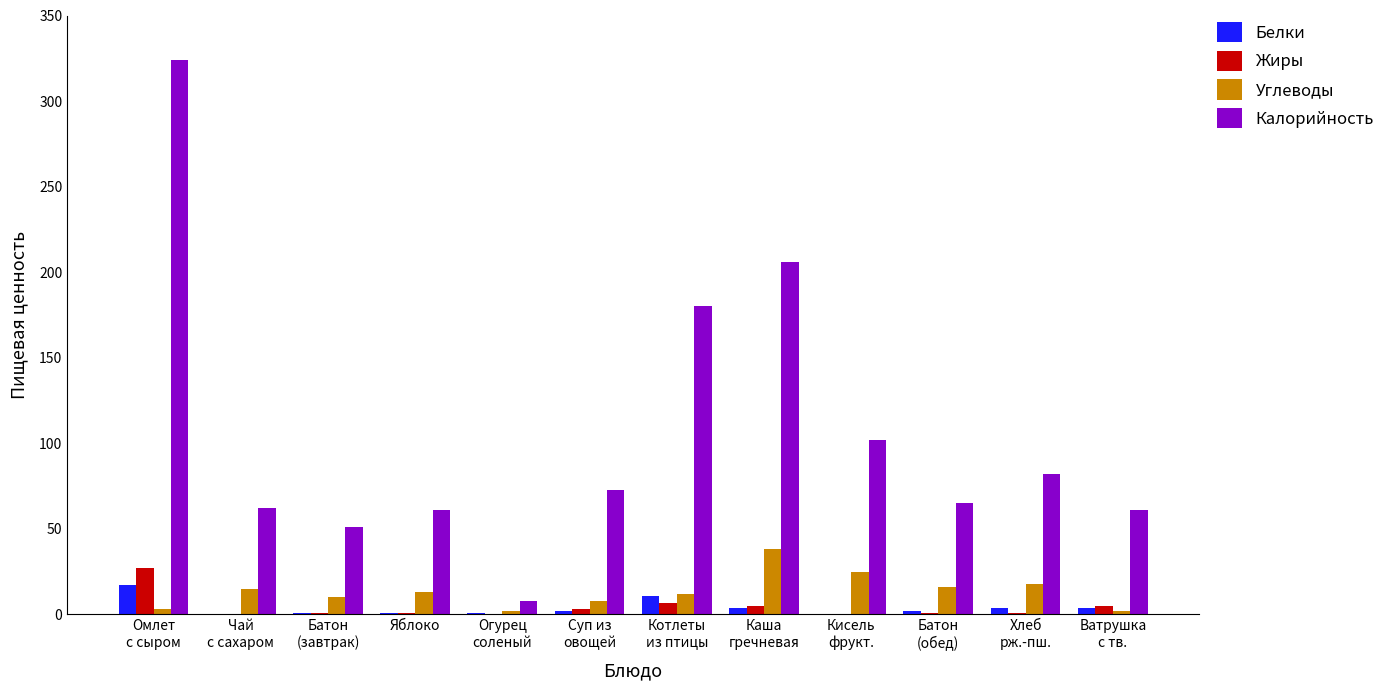

What is the highest value of the Углеводы series?

38.0